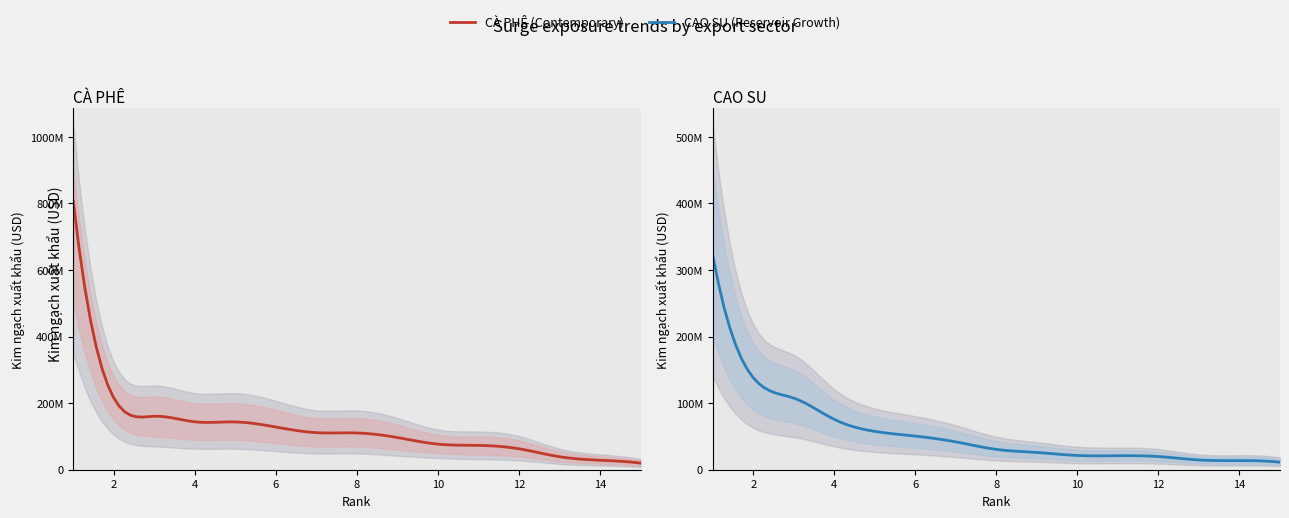

The value of CÀ PHÊ at 2 is 215500157. True or false?

True